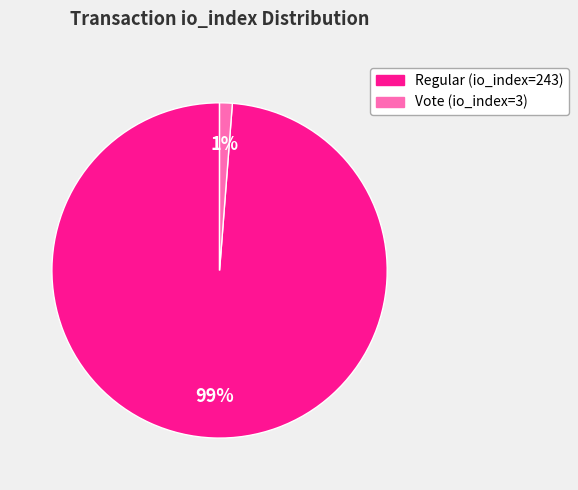

Rank the categories by value from highest to lowest.

Regular (io_index=243), Vote (io_index=3)